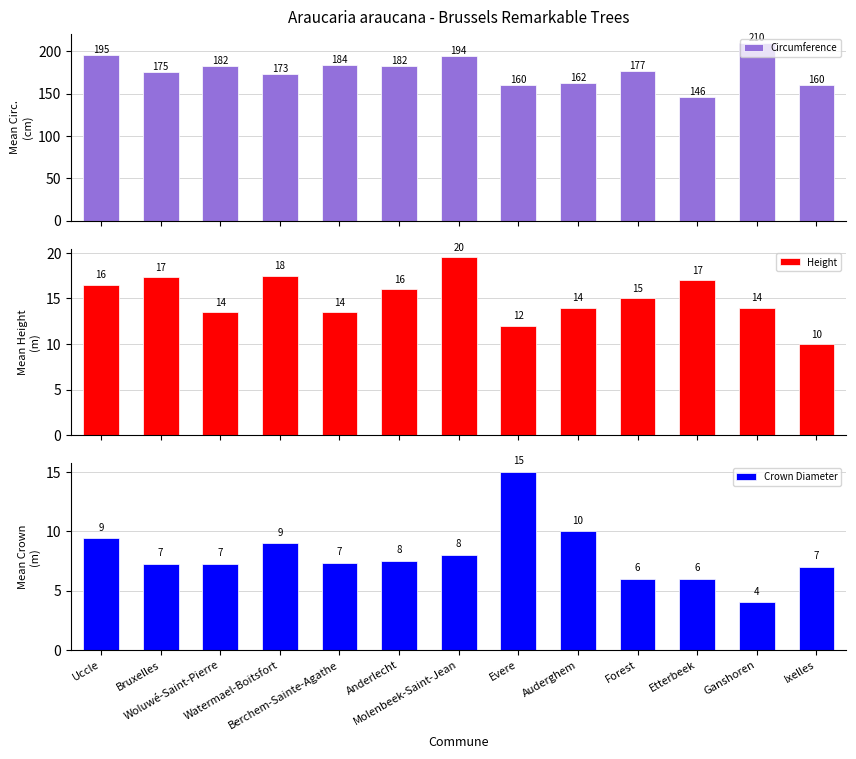

Is the value of Crown Diameter at Berchem-Sainte-Agathe greater than the value of Circumference at Woluwé-Saint-Pierre?

No